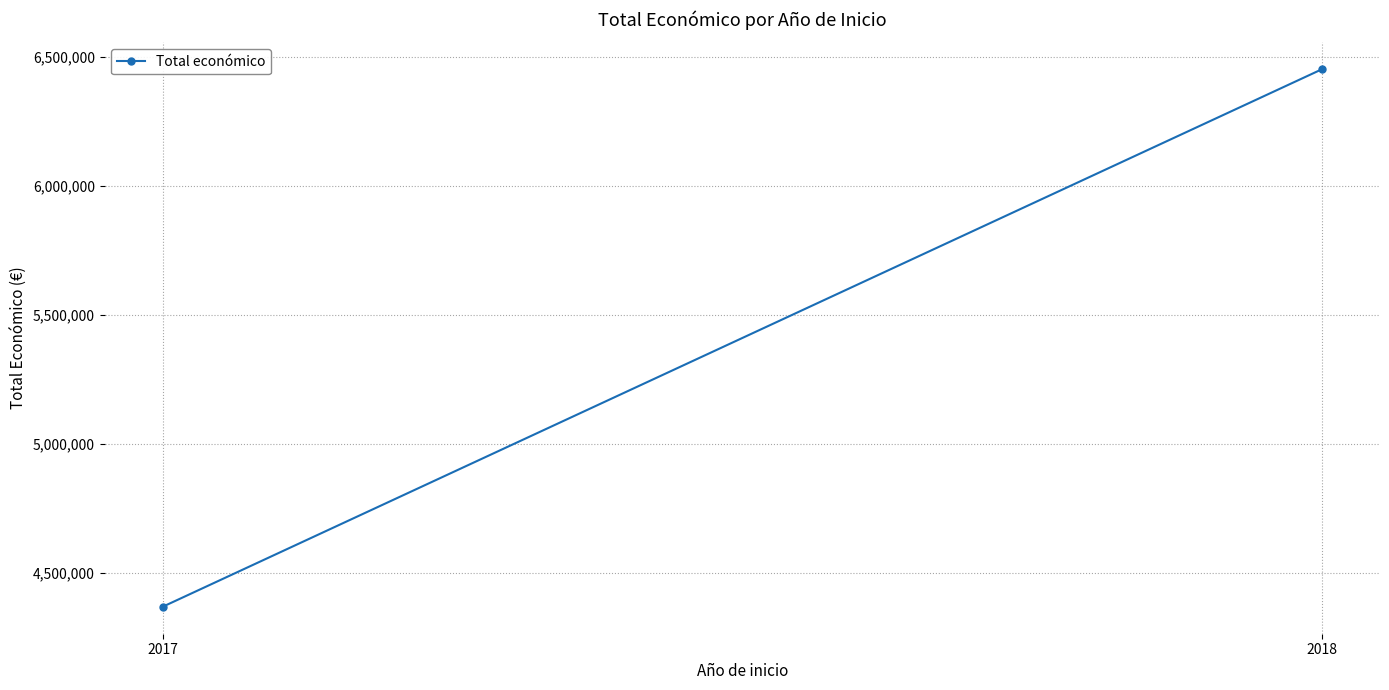

How many distinct data groups are displayed?

1